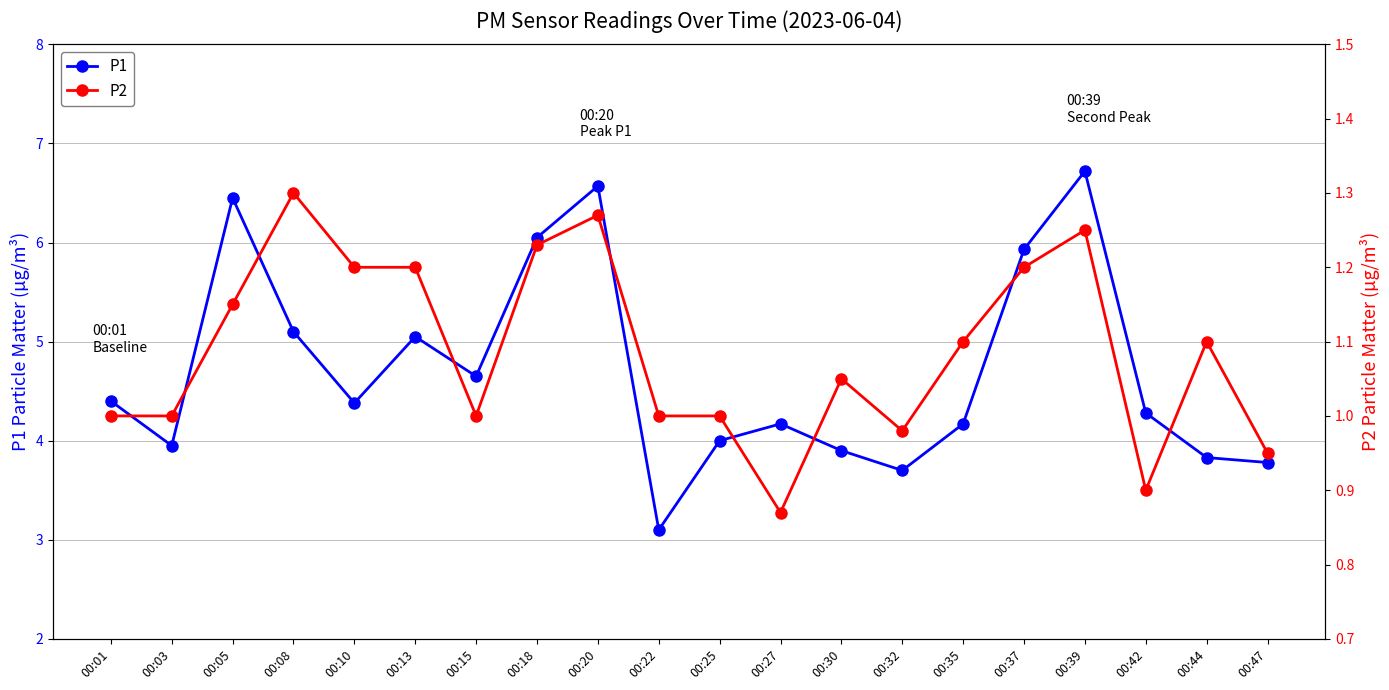

What is the spread (max minus min) of values at 00:13?

3.8